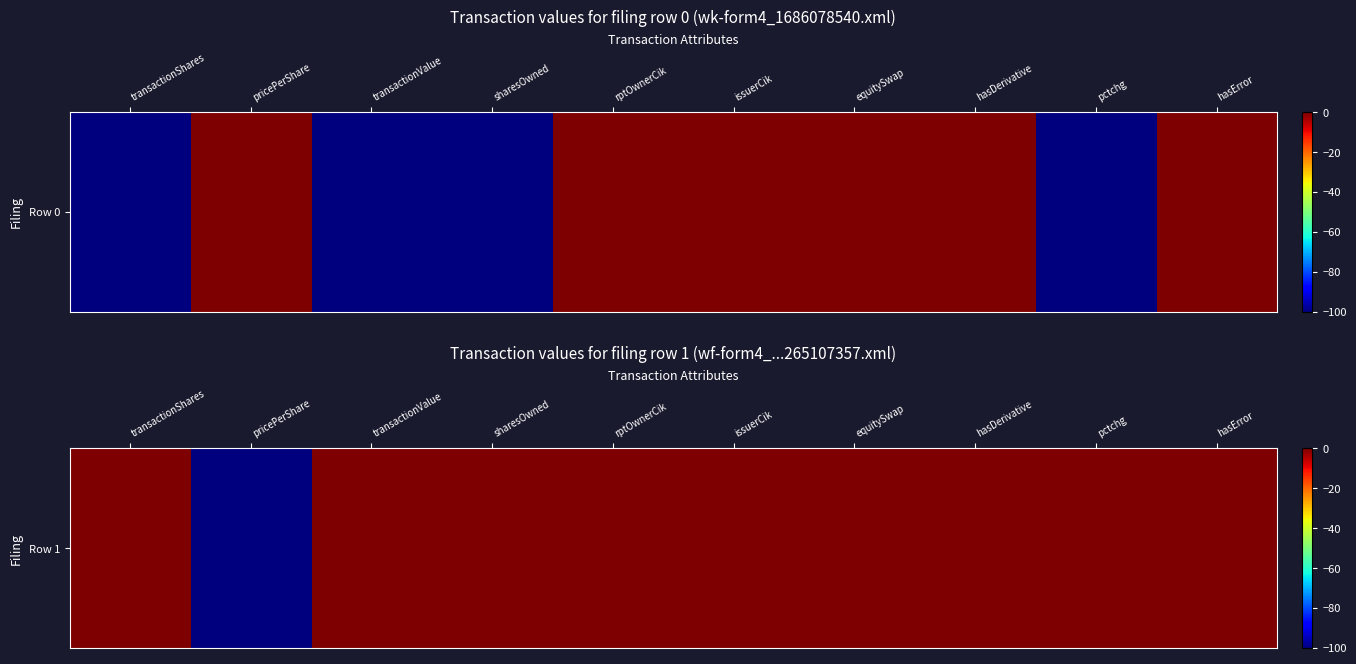

How many data points does each series have?

10